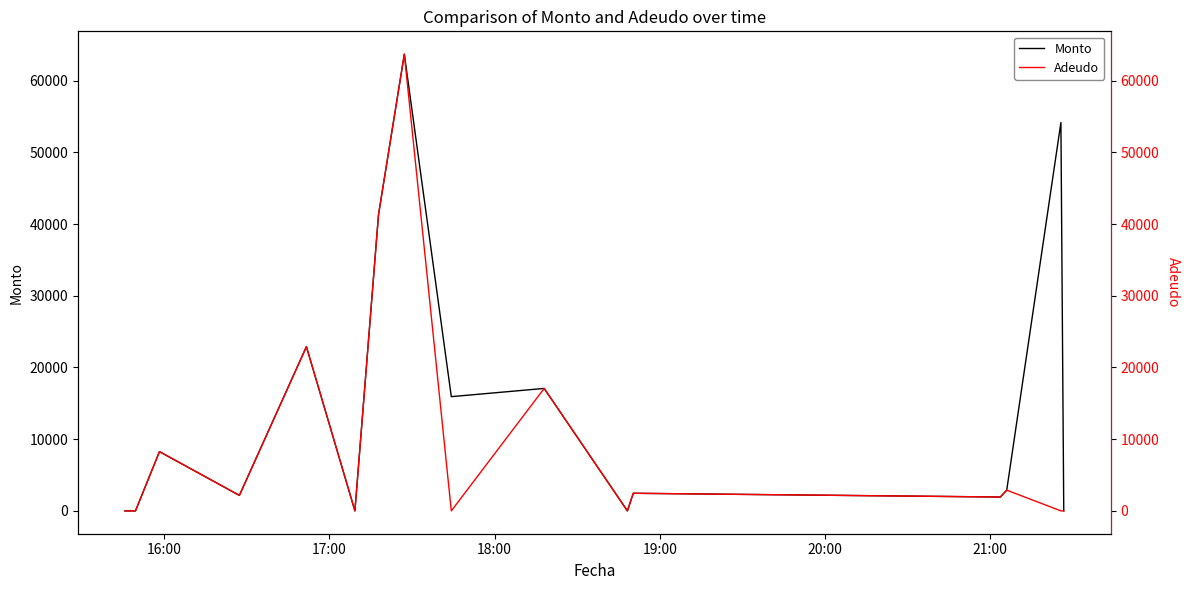

What is the label of the 14th point from the right?

18:00